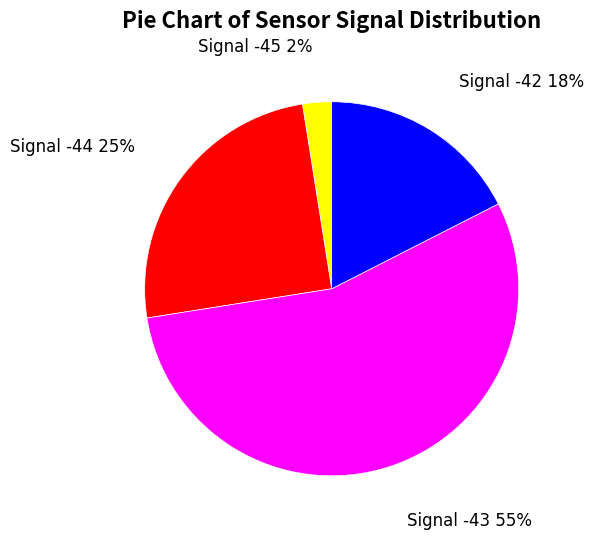

Count the number of slices in the pie.

4